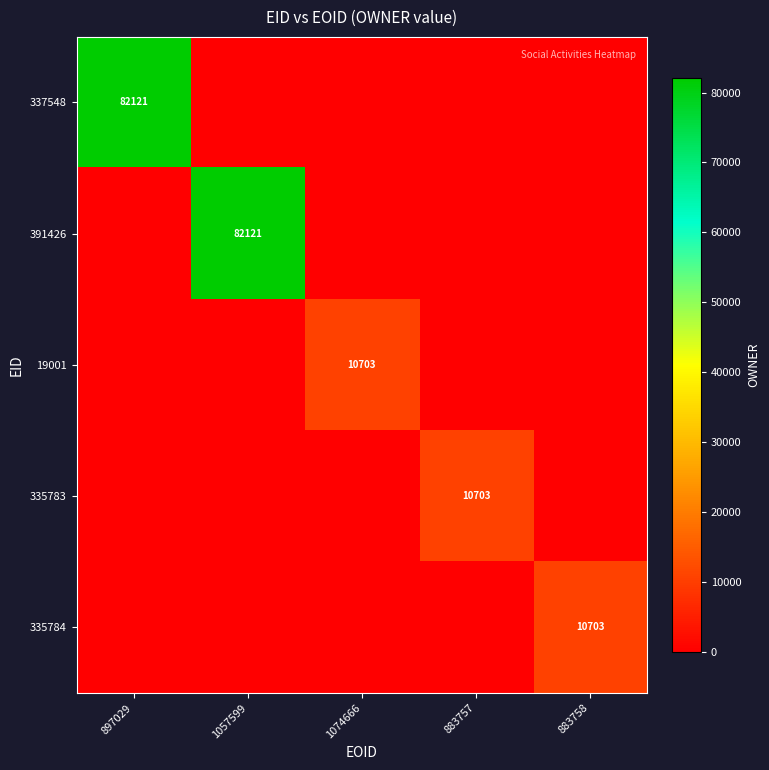

The 337548 series shows 82121 at 897029. True or false?

True